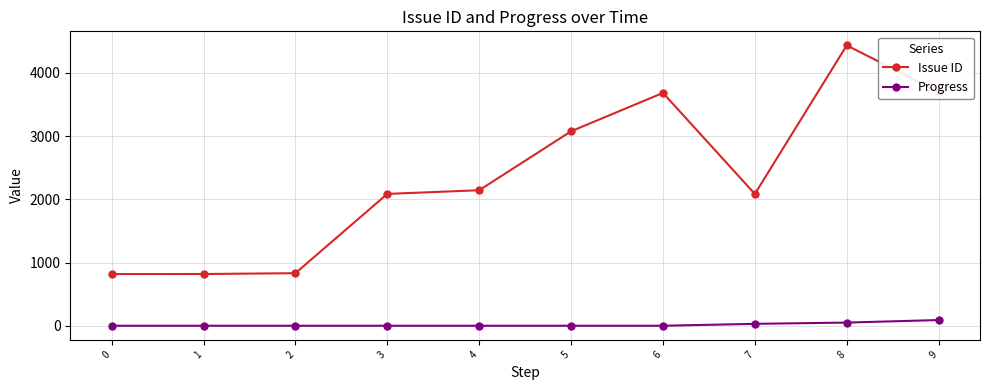

True or false: Issue ID and Progress intersect in this chart.

False